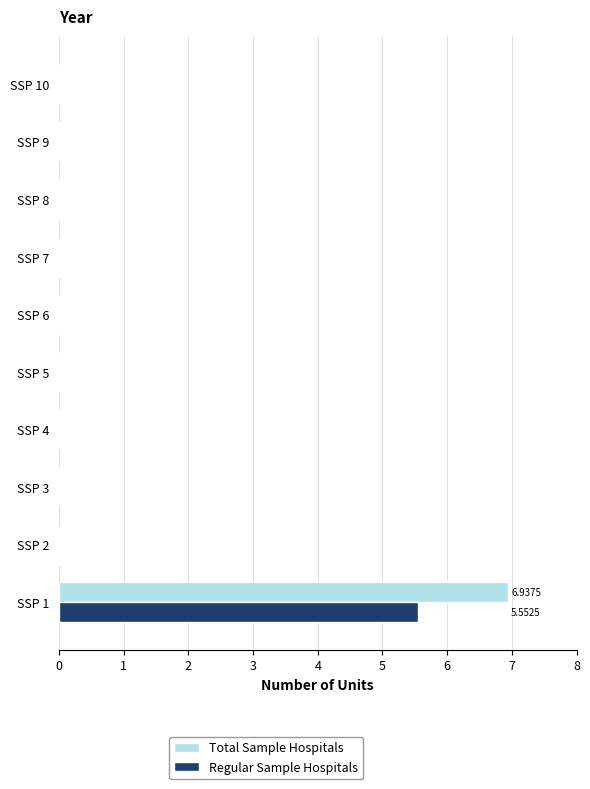

At which category is the sum across all series the highest?

SSP 1